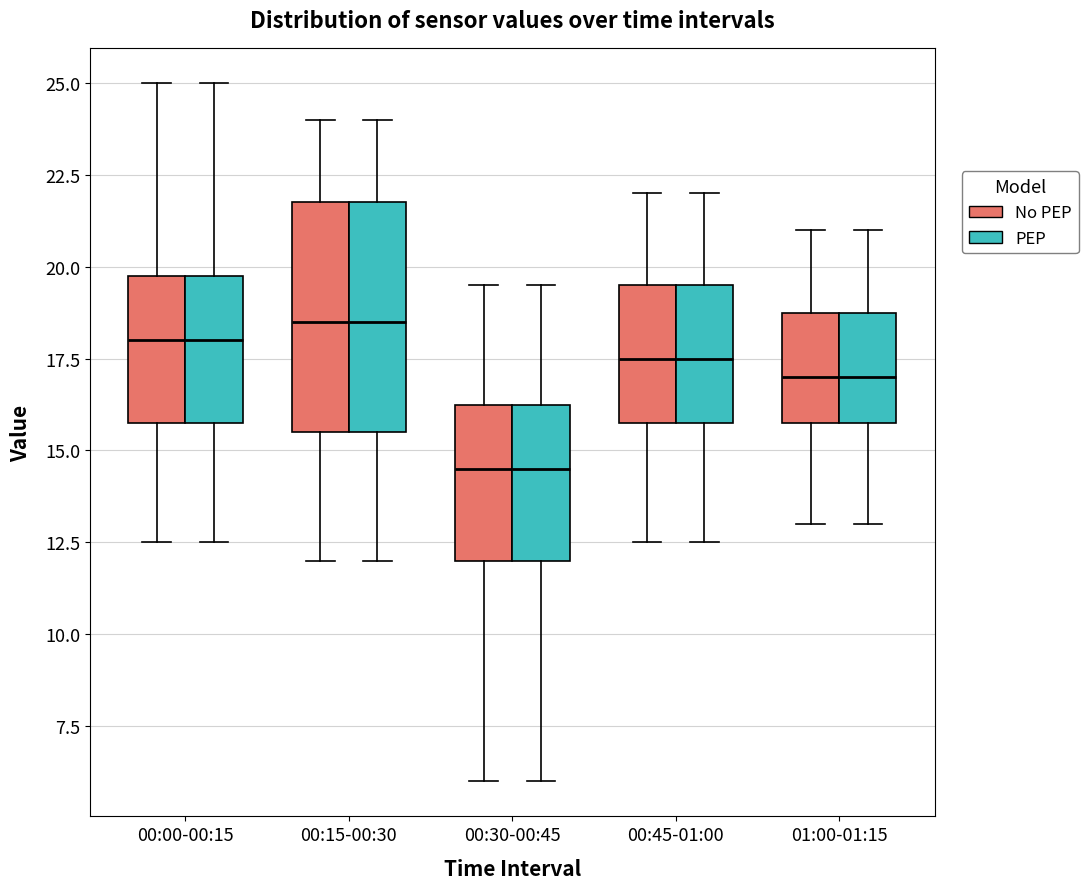

Reading left to right, transcribe this box plot: for each box, give where its median line is, the range the box spans, and where its two whiskers end, as read against the y-axis. The values are not printed on the chart, so give them approximately, as read against the axis.

00:00-00:15 (No PEP): median 18.0, box 16.0 to 20.0, whiskers 12.5 to 25.0
00:00-00:15 (PEP): median 18.0, box 16.0 to 20.0, whiskers 12.5 to 25.0
00:15-00:30 (No PEP): median 18.5, box 15.5 to 22.0, whiskers 12.0 to 24.0
00:15-00:30 (PEP): median 18.5, box 15.5 to 22.0, whiskers 12.0 to 24.0
00:30-00:45 (No PEP): median 14.5, box 12.0 to 16.5, whiskers 6.0 to 19.5
00:30-00:45 (PEP): median 14.5, box 12.0 to 16.5, whiskers 6.0 to 19.5
00:45-01:00 (No PEP): median 17.5, box 16.0 to 19.5, whiskers 12.5 to 22.0
00:45-01:00 (PEP): median 17.5, box 16.0 to 19.5, whiskers 12.5 to 22.0
01:00-01:15 (No PEP): median 17.0, box 16.0 to 19.0, whiskers 13.0 to 21.0
01:00-01:15 (PEP): median 17.0, box 16.0 to 19.0, whiskers 13.0 to 21.0